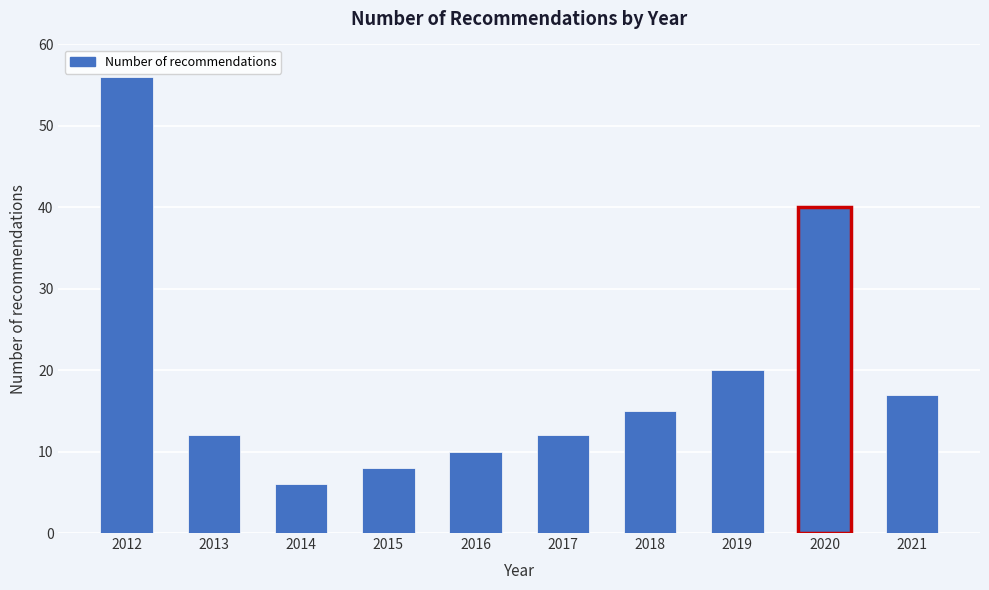

Reading left to right, extract all data points from this chart.

2012=56	2013=12	2014=6	2015=8	2016=10	2017=12	2018=15	2019=20	2020=40	2021=17